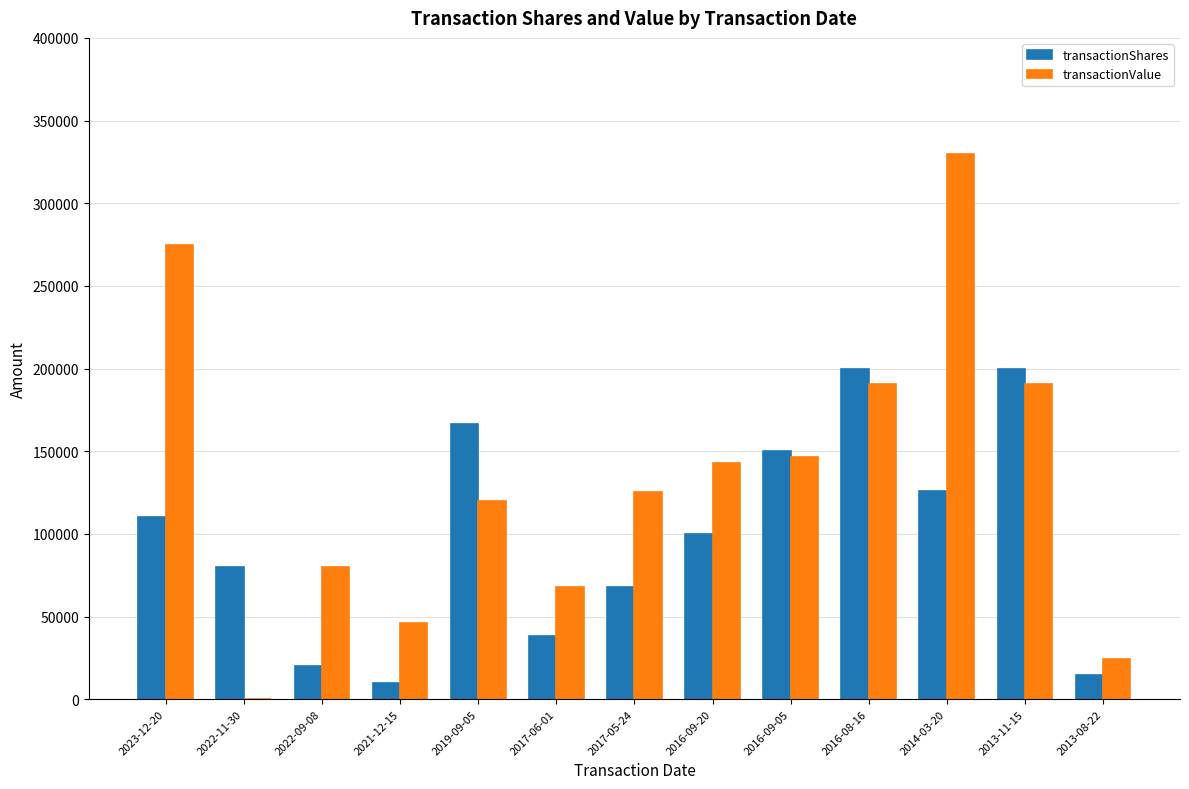

Reading right to left, what are all the values shown in this chart?

transactionShares: 2013-08-22=14831	2013-11-15=200000	2014-03-20=125625	2016-08-16=200000	2016-09-05=150000	2016-09-20=100000	2017-05-24=67585	2017-06-01=38182	2019-09-05=166230	2021-12-15=10000	2022-09-08=20000	2022-11-30=80000	2023-12-20=110000
transactionValue: 2013-08-22=24366	2013-11-15=190400	2014-03-20=329847	2016-08-16=190400	2016-09-05=146700	2016-09-20=142800	2017-05-24=125156	2017-06-01=67582	2019-09-05=119686	2021-12-15=46080	2022-09-08=79740	2022-11-30=0	2023-12-20=275000